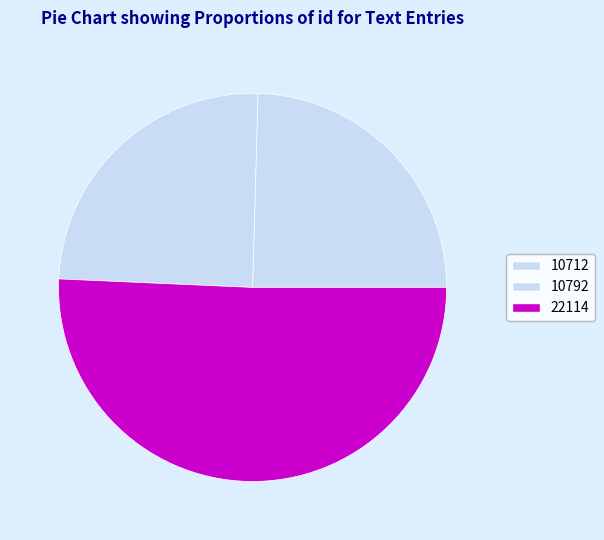

To the nearest percent, what is the average slice percentage?

33%